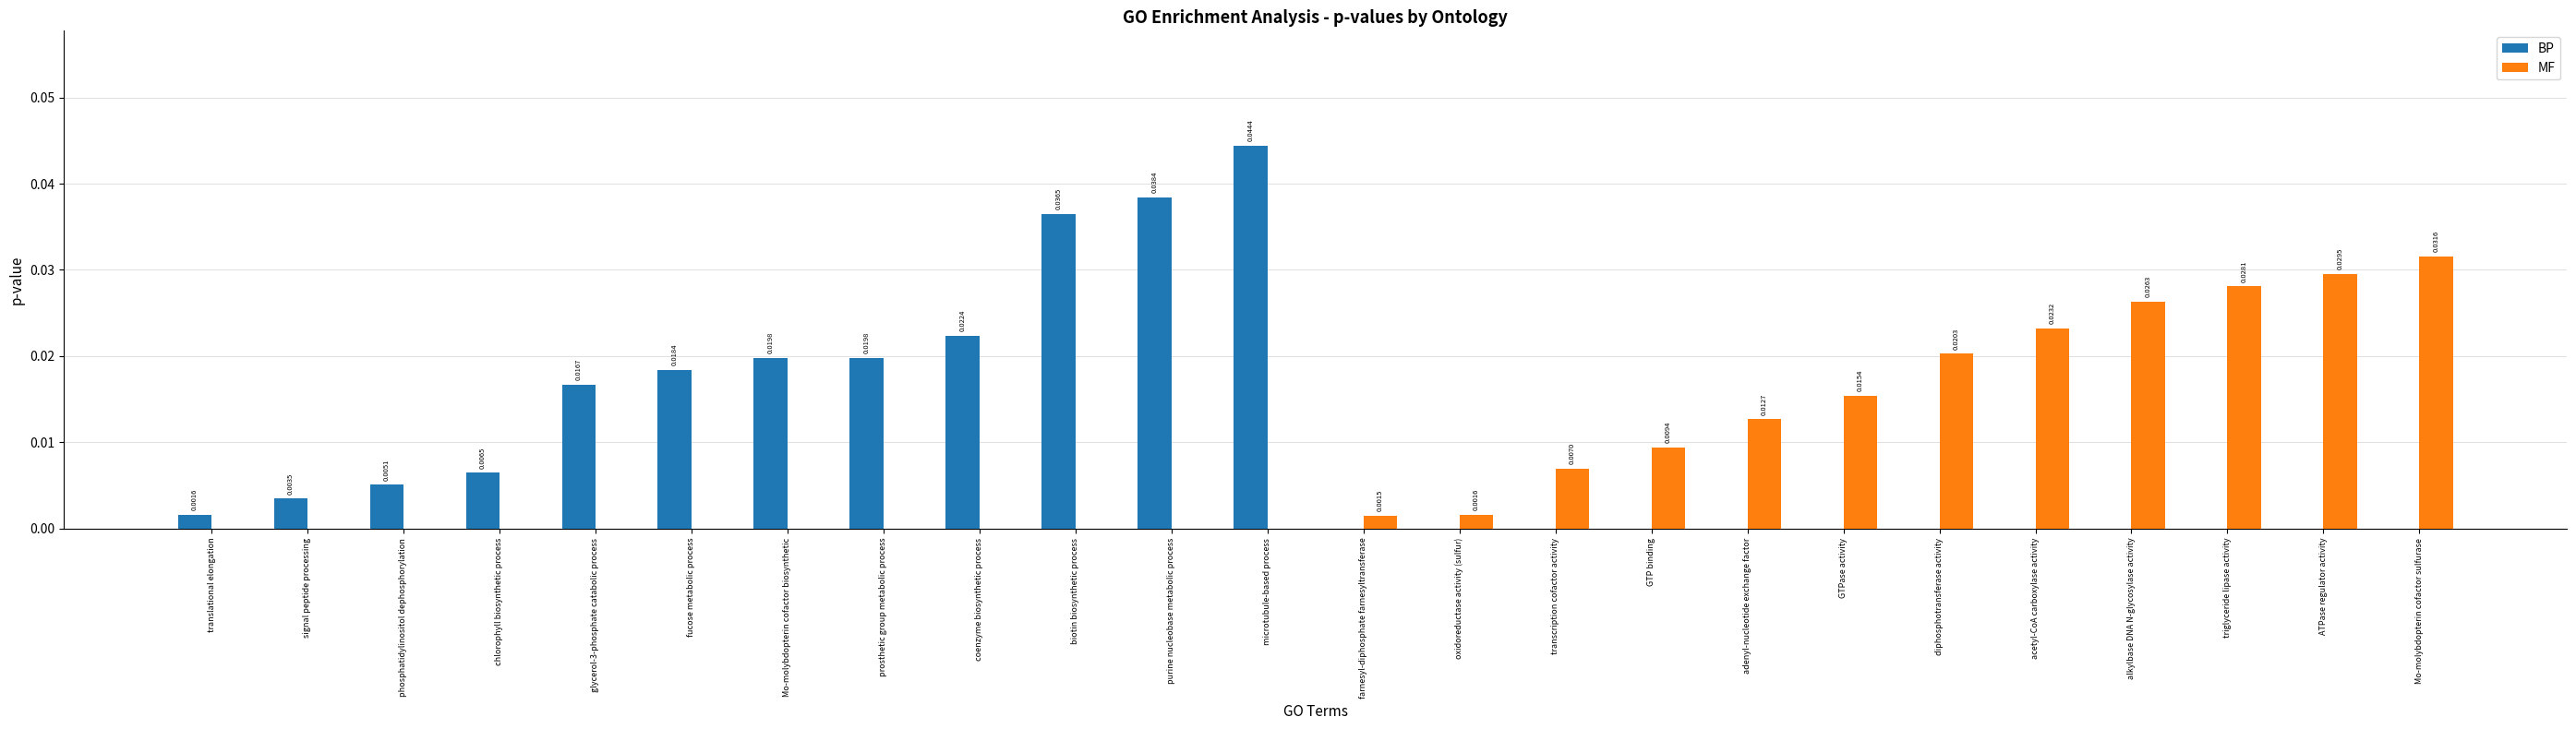

What are all the series names shown in the legend?

BP, MF